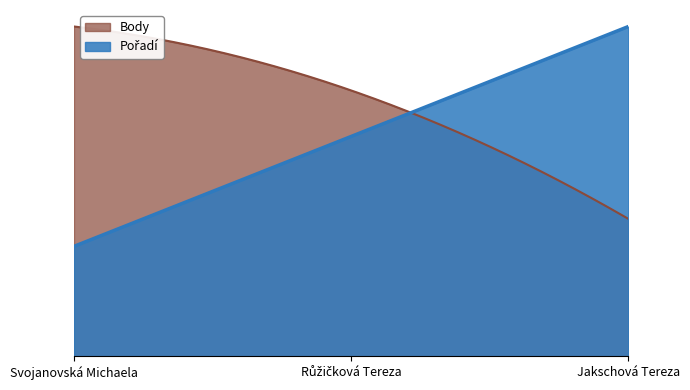

Is it true that Pořadí equals 3 at Jakschová Tereza?

True